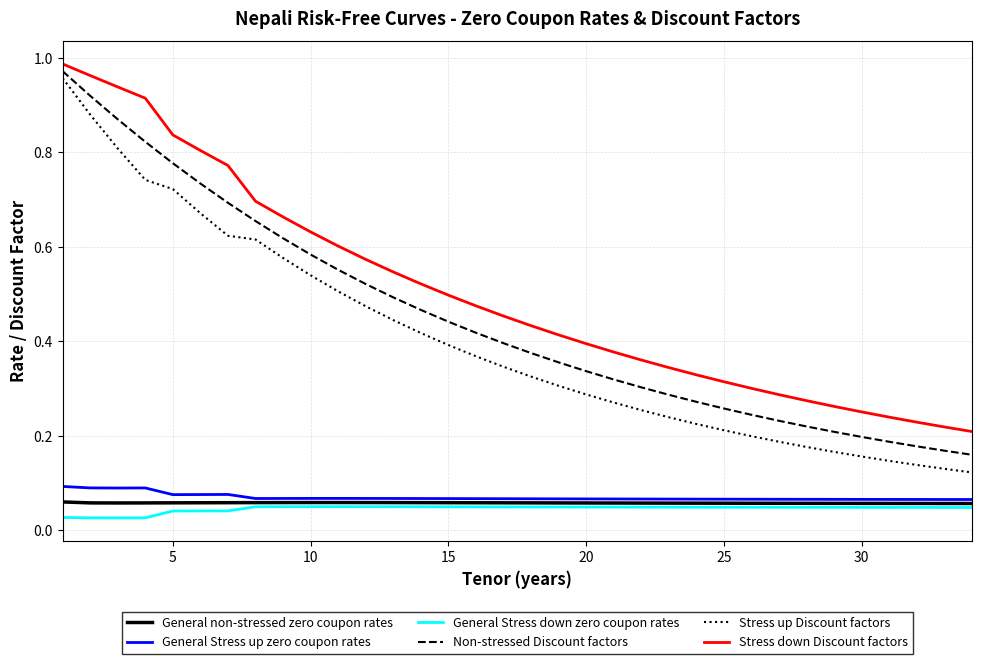

True or false: General Stress up zero coupon rates and Stress down Discount factors intersect in this chart.

False